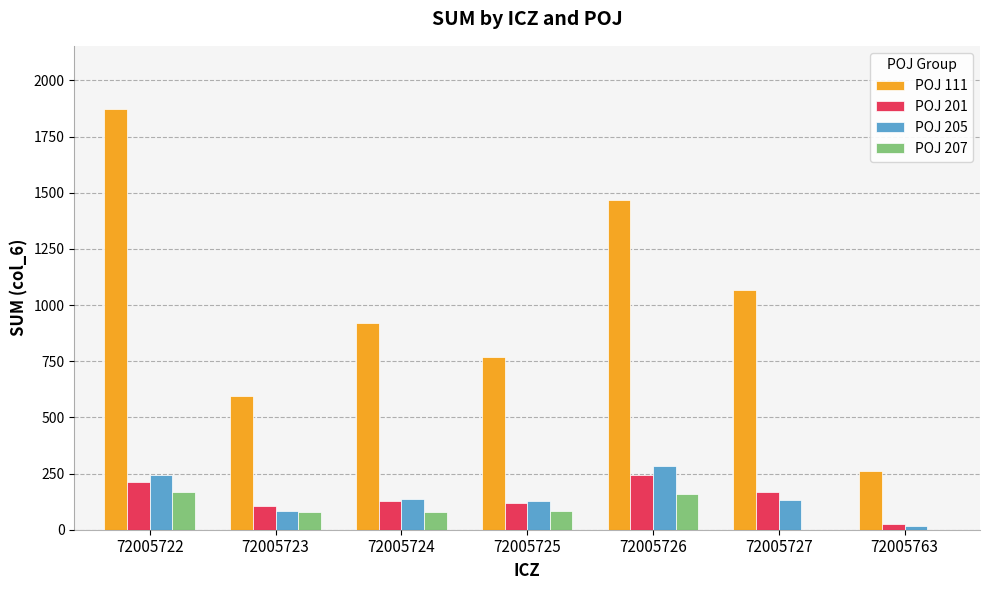

True or false: POJ 207 has a value of 78 at 72005723.

True